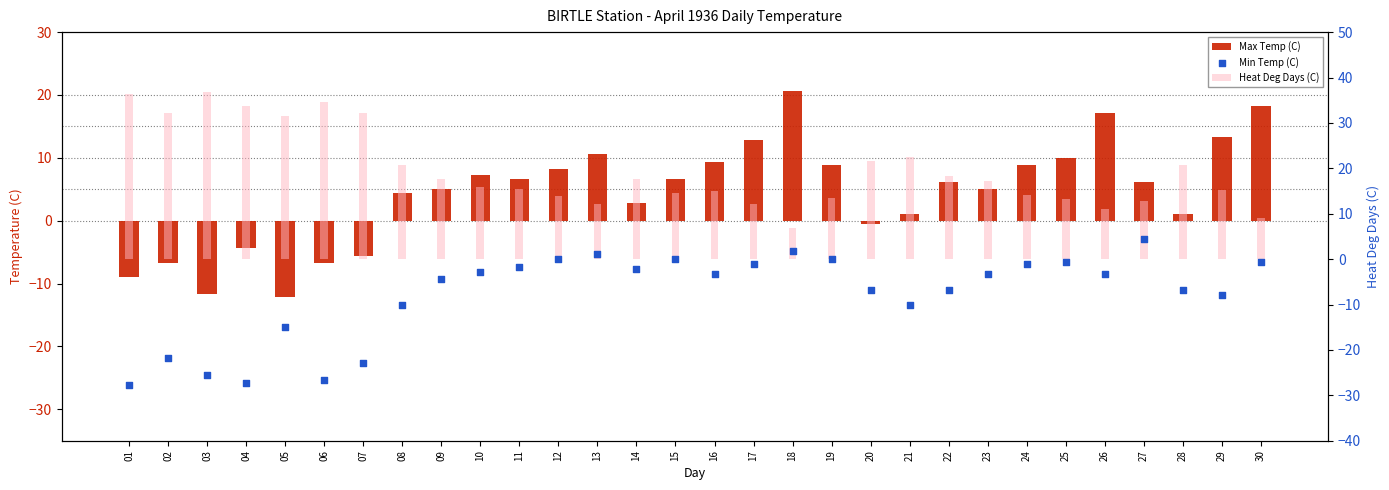

Which series has the largest total across all categories?

Heat Deg Days (C)